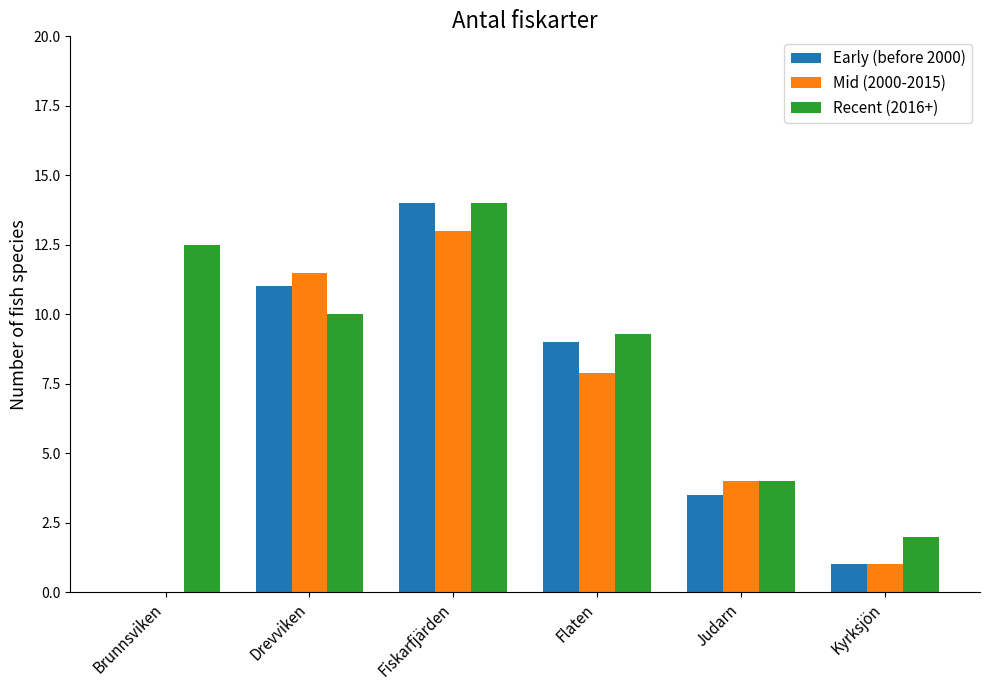

Which label corresponds to the largest value in the chart?

Fiskarfjärden